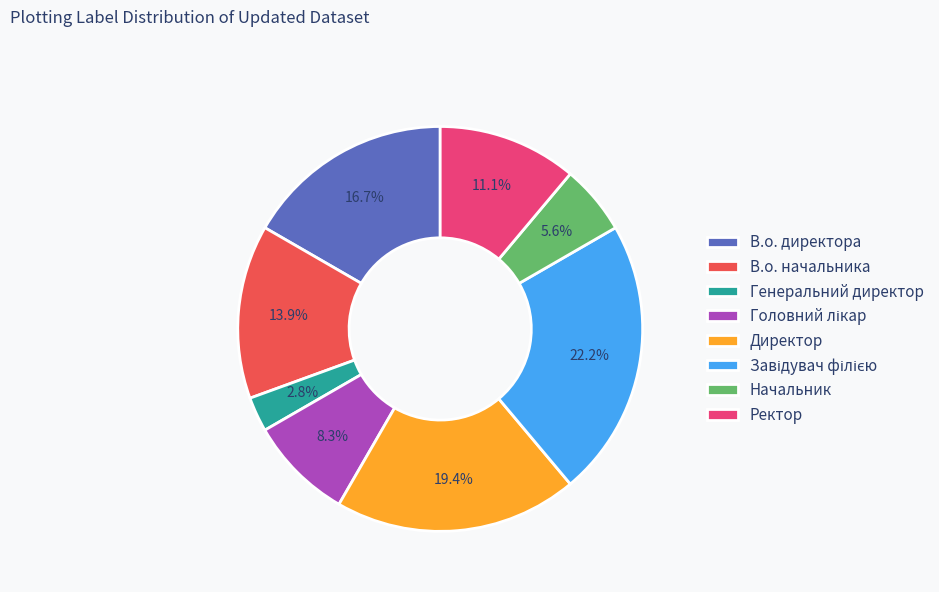

Does any single category account for the majority?

No